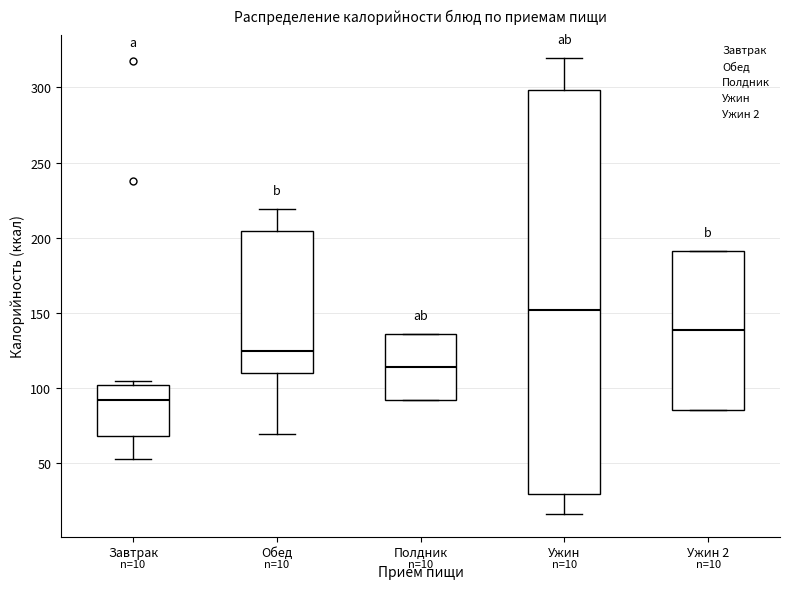

Comparing the boxes themselves (not the whiskers), which one is the tallest?

Ужин